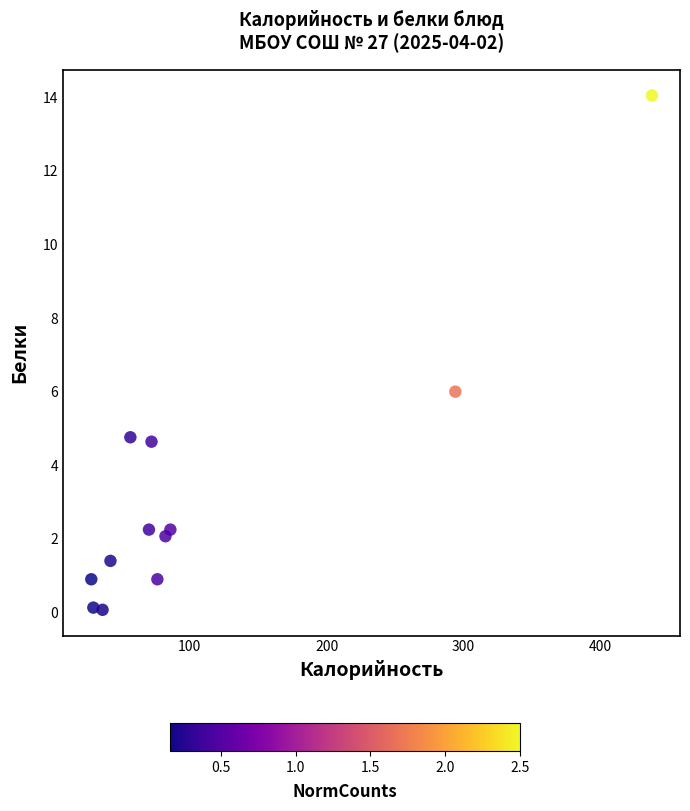

What is the average X value?

109.2